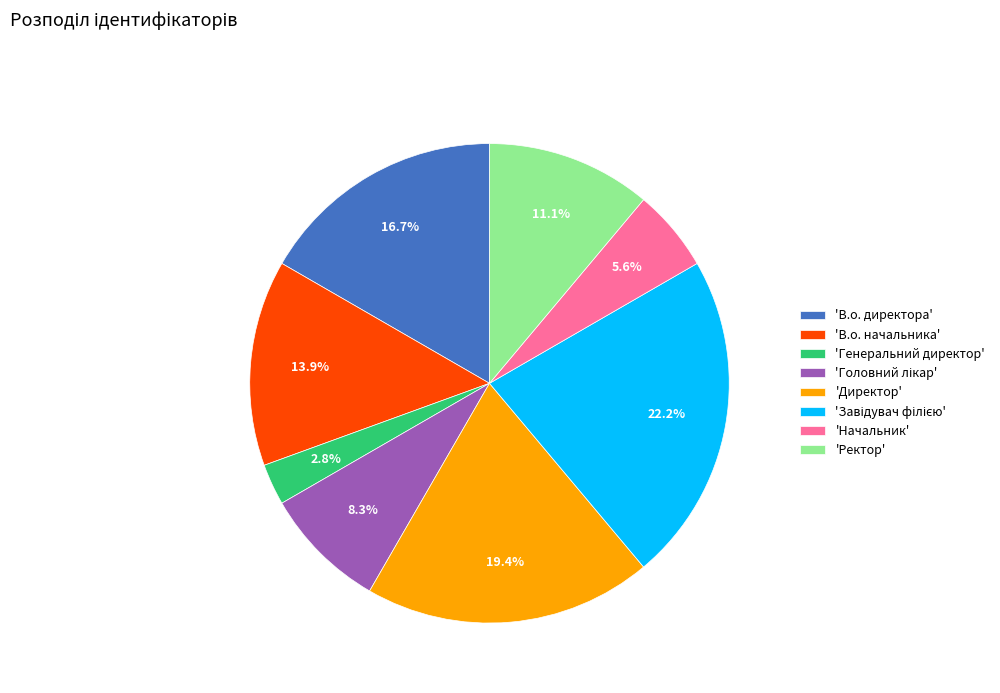

To the nearest percent, what is the average slice percentage?

12%